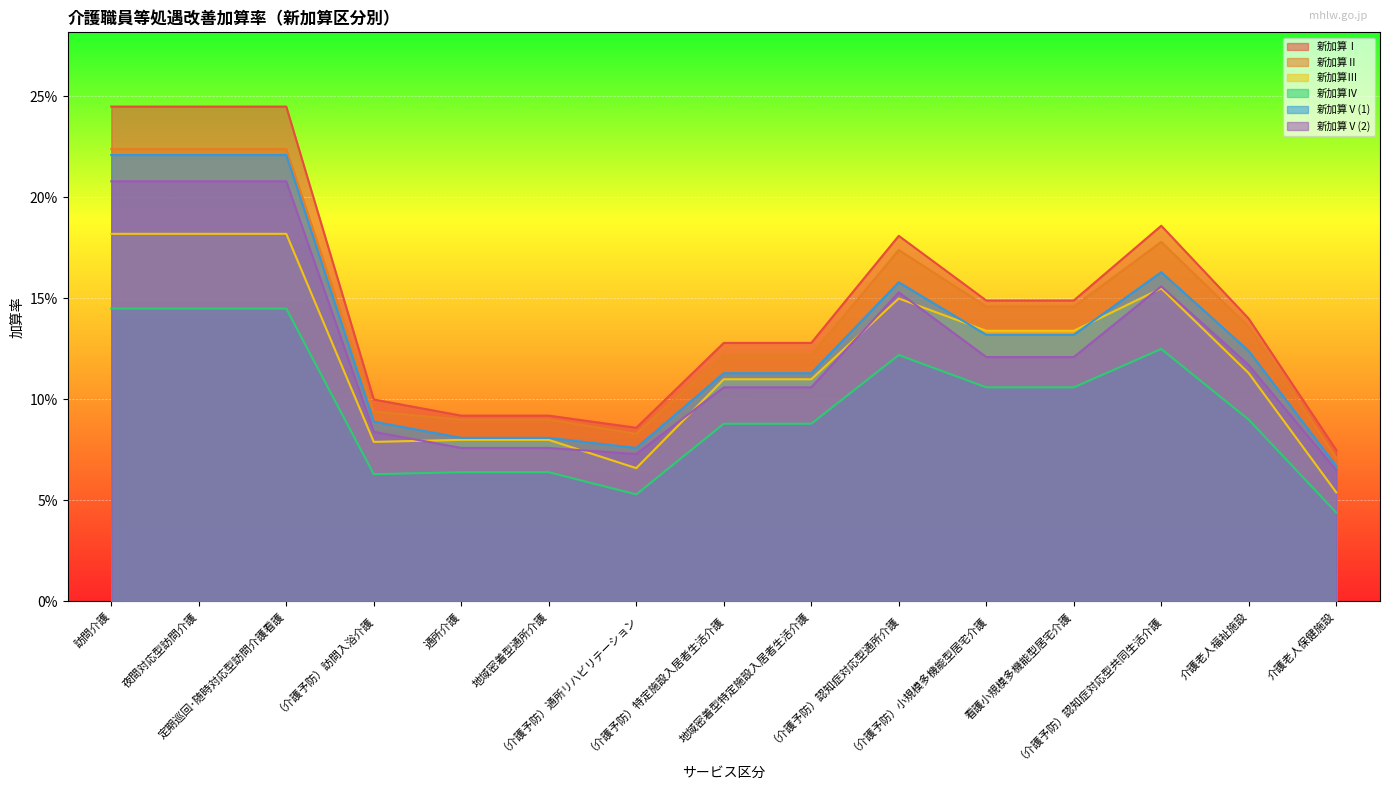

At which category is the sum across all series the highest?

訪問介護